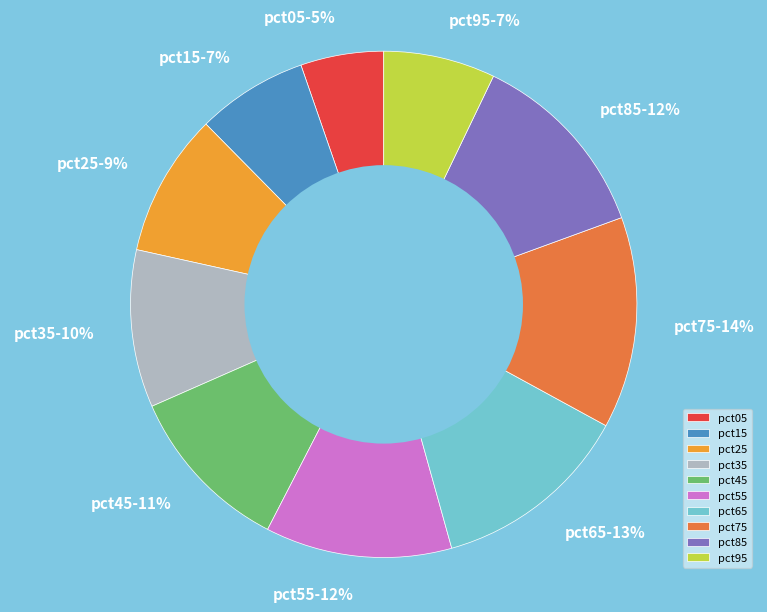

Which has a higher value, pct25 or pct65?

pct65